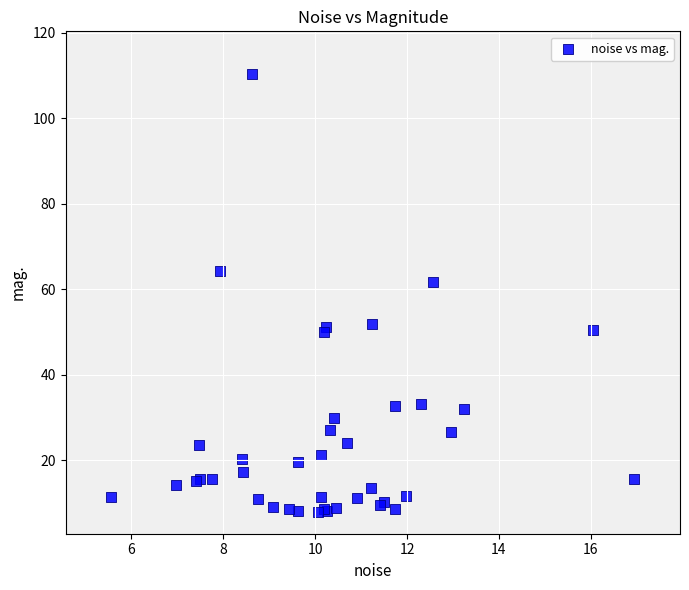

What Y value in the scatter plot is closest to 59?

61.7